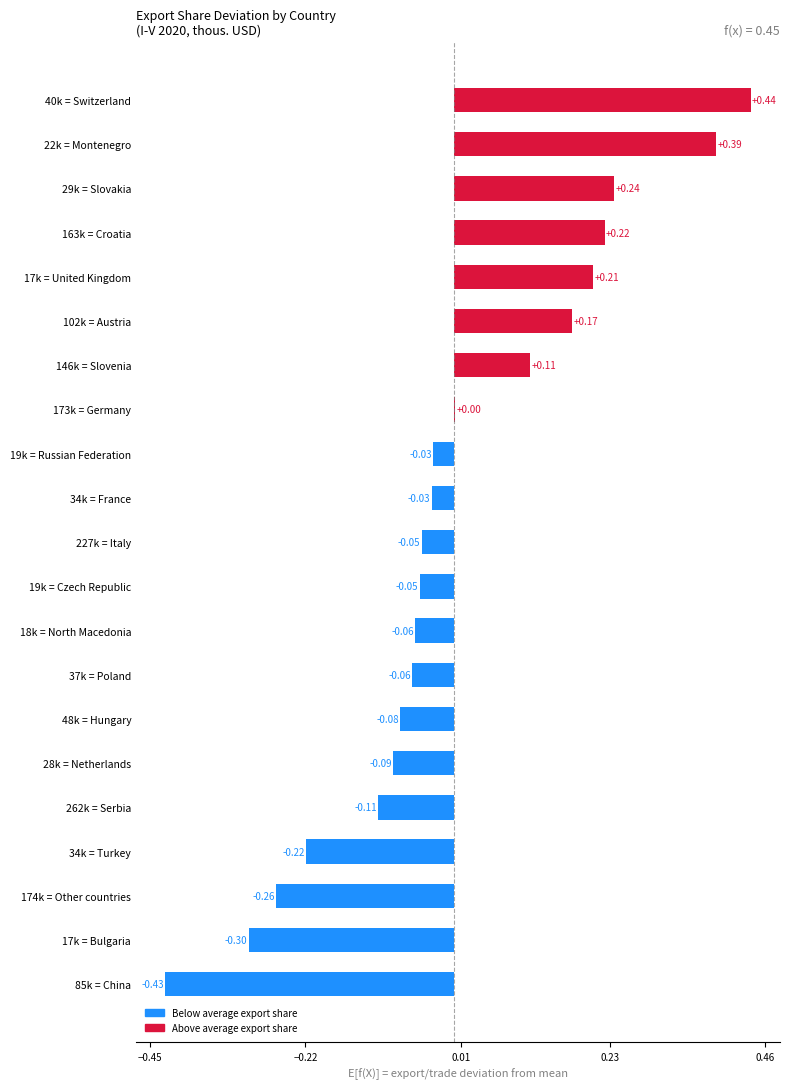

Between 28k = Netherlands and 163k = Croatia, which is larger?

163k = Croatia